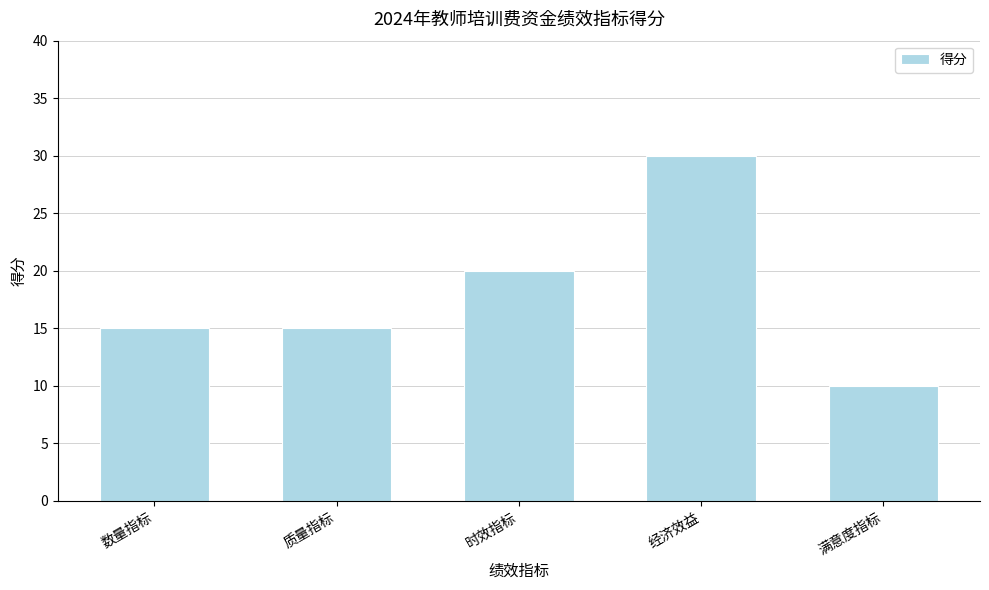

Are the bars grouped side by side (vs. stacked)?

No